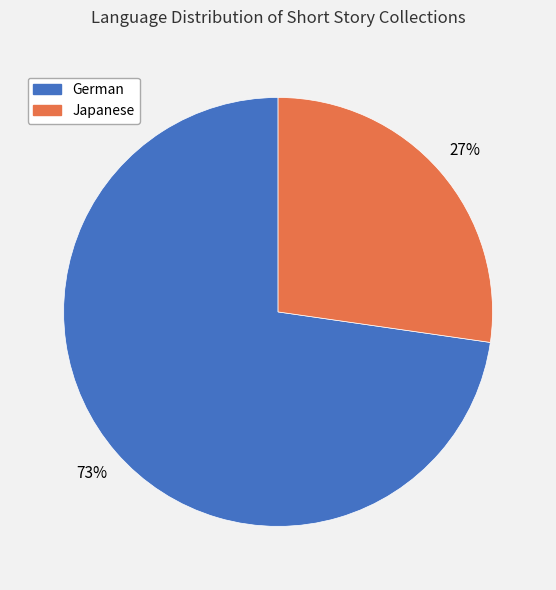

Which has a higher value, Japanese or German?

German